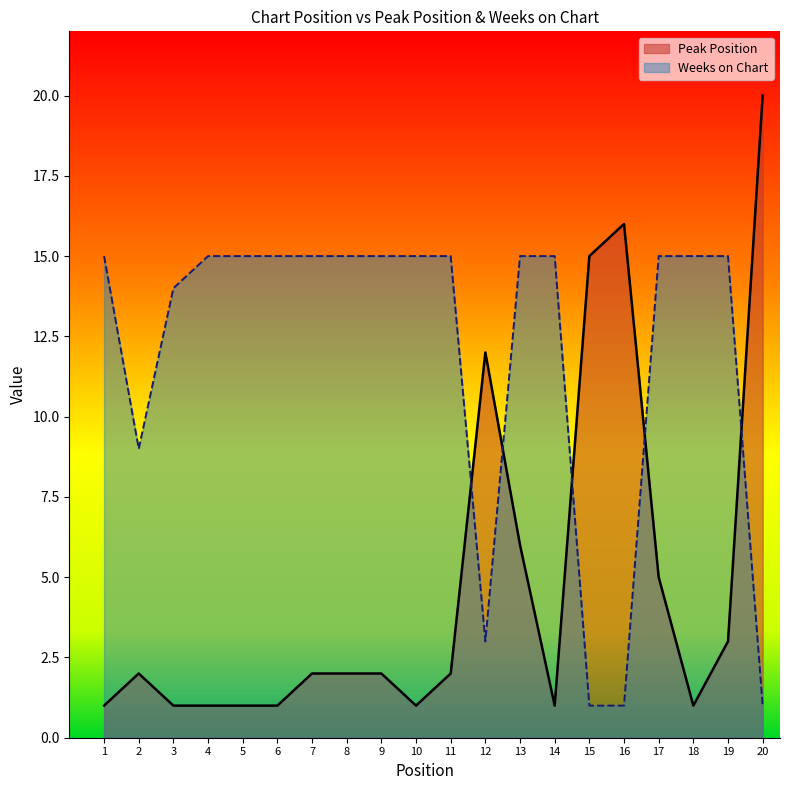

The value of Peak Position at 8 is 0. True or false?

False